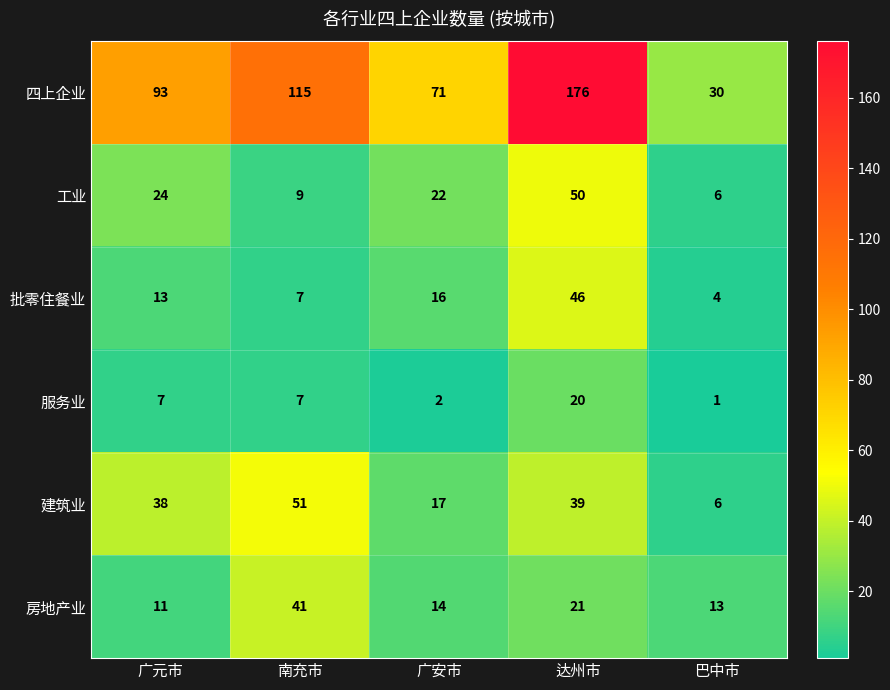

The 房地产业 series shows 21 at 巴中市. True or false?

False